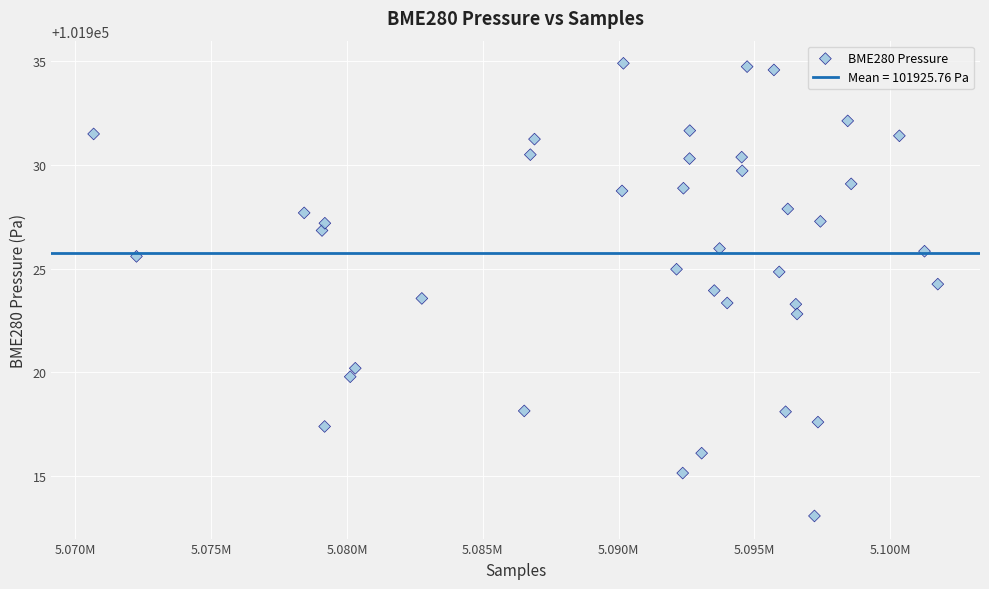

What is the range of X values (max minus min)?

31072.0